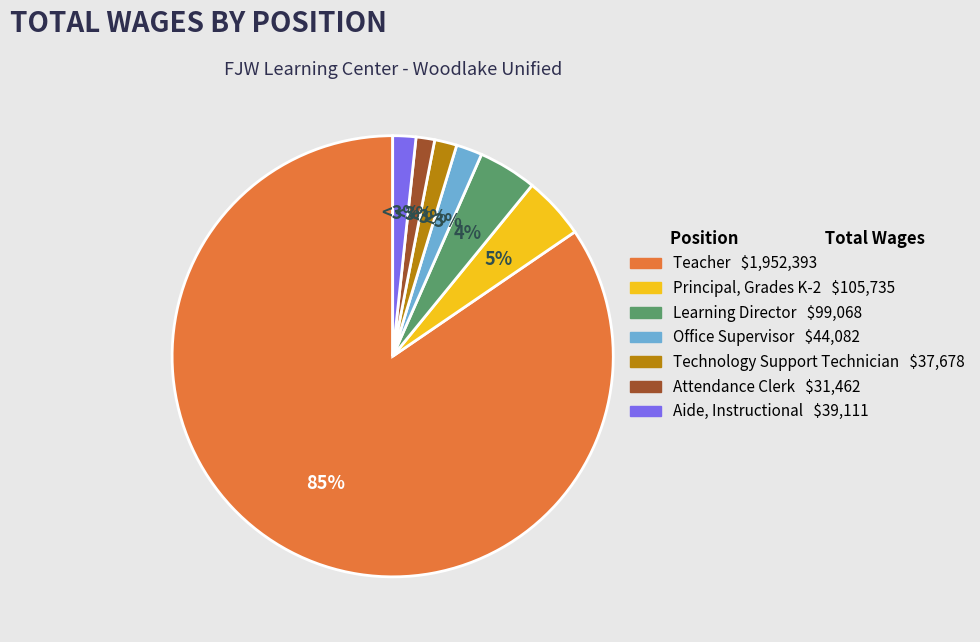

Is there a majority slice in this chart?

Yes